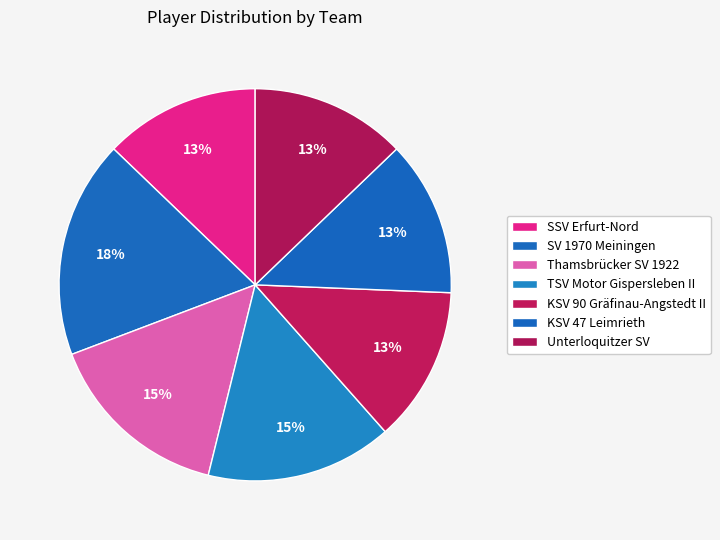

How many segments does this pie chart have?

7